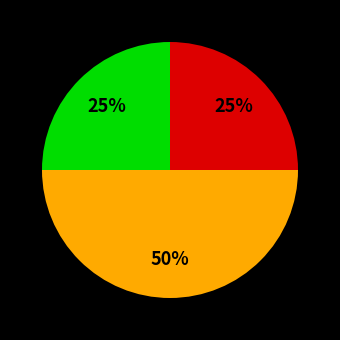

To the nearest percent, what is the average slice percentage?

33%